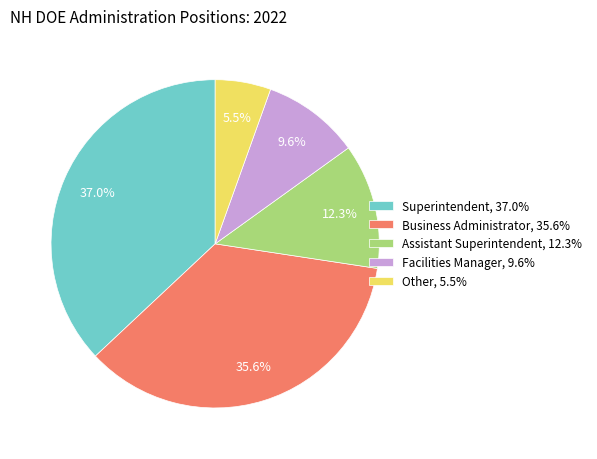

Which slice is the smallest?

Other